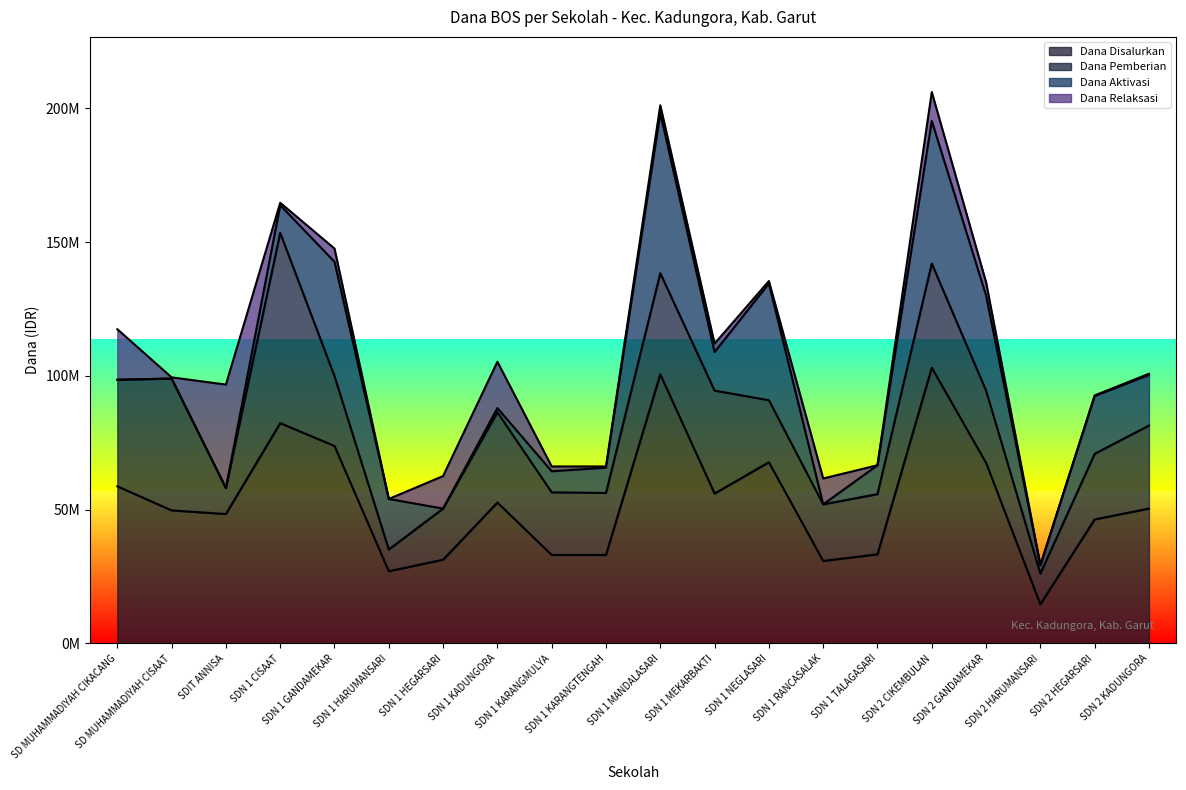

After their last crossing, which series has the higher values: Dana Pemberian or Dana Aktivasi?

Dana Pemberian